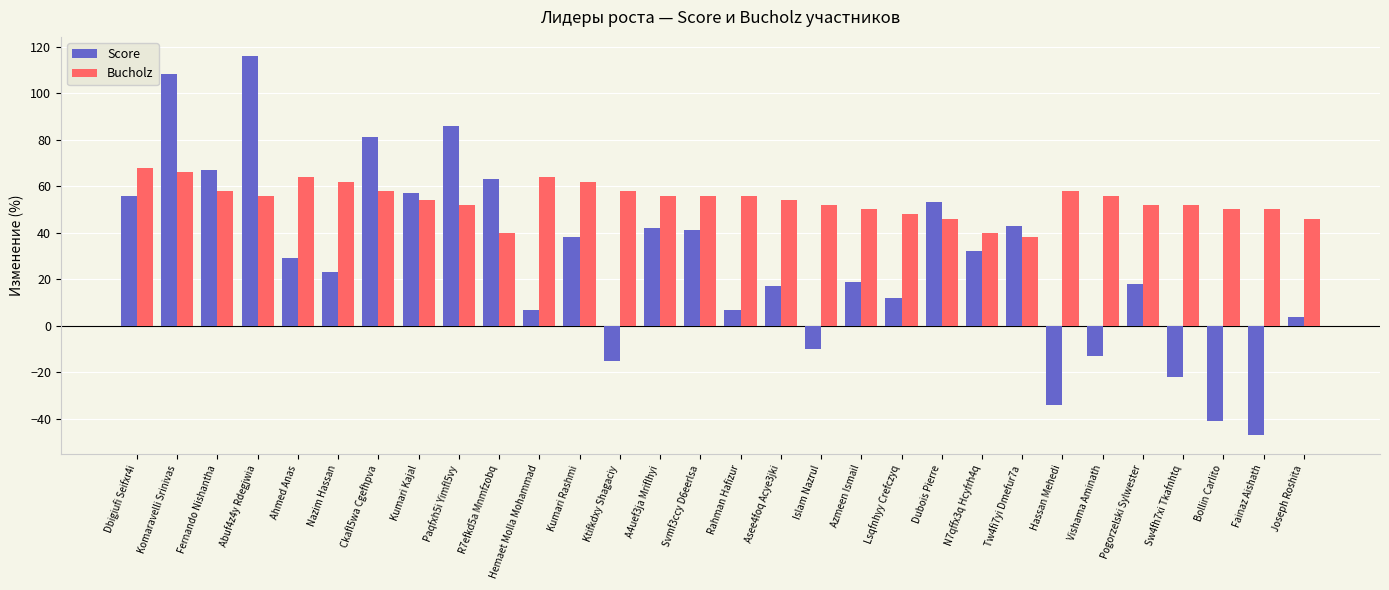

At which label does Bucholz first exceed 56?

Dbigiufi Seifxr4i